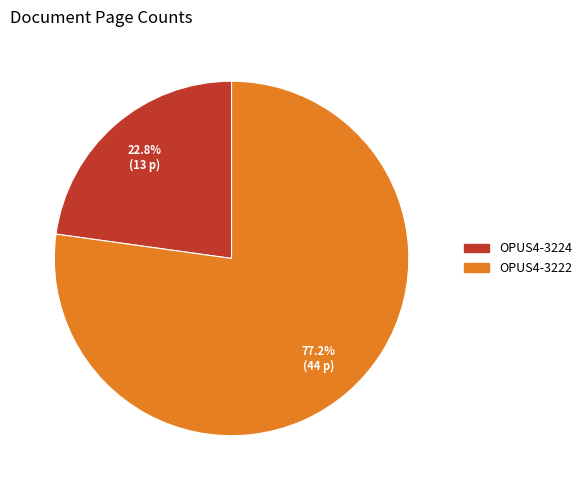

Approximately how many times larger is the value at OPUS4-3222 compared to OPUS4-3224?

3.4